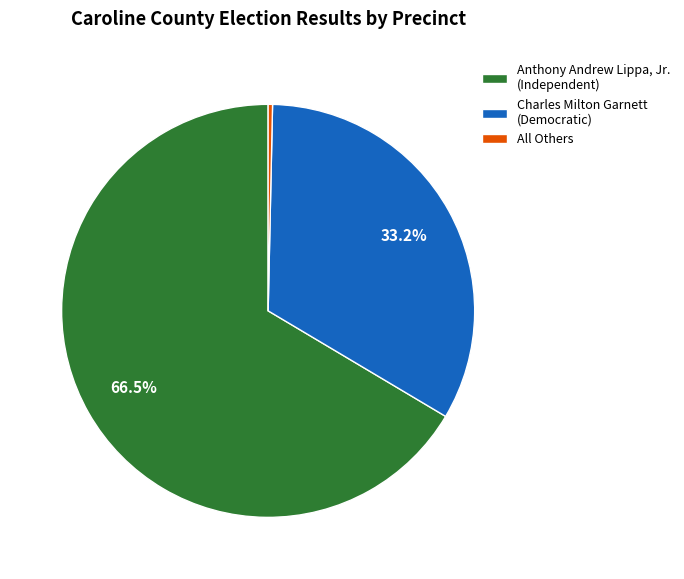

Which has a higher value, Charles Milton Garnett (Democratic) or All Others?

Charles Milton Garnett (Democratic)